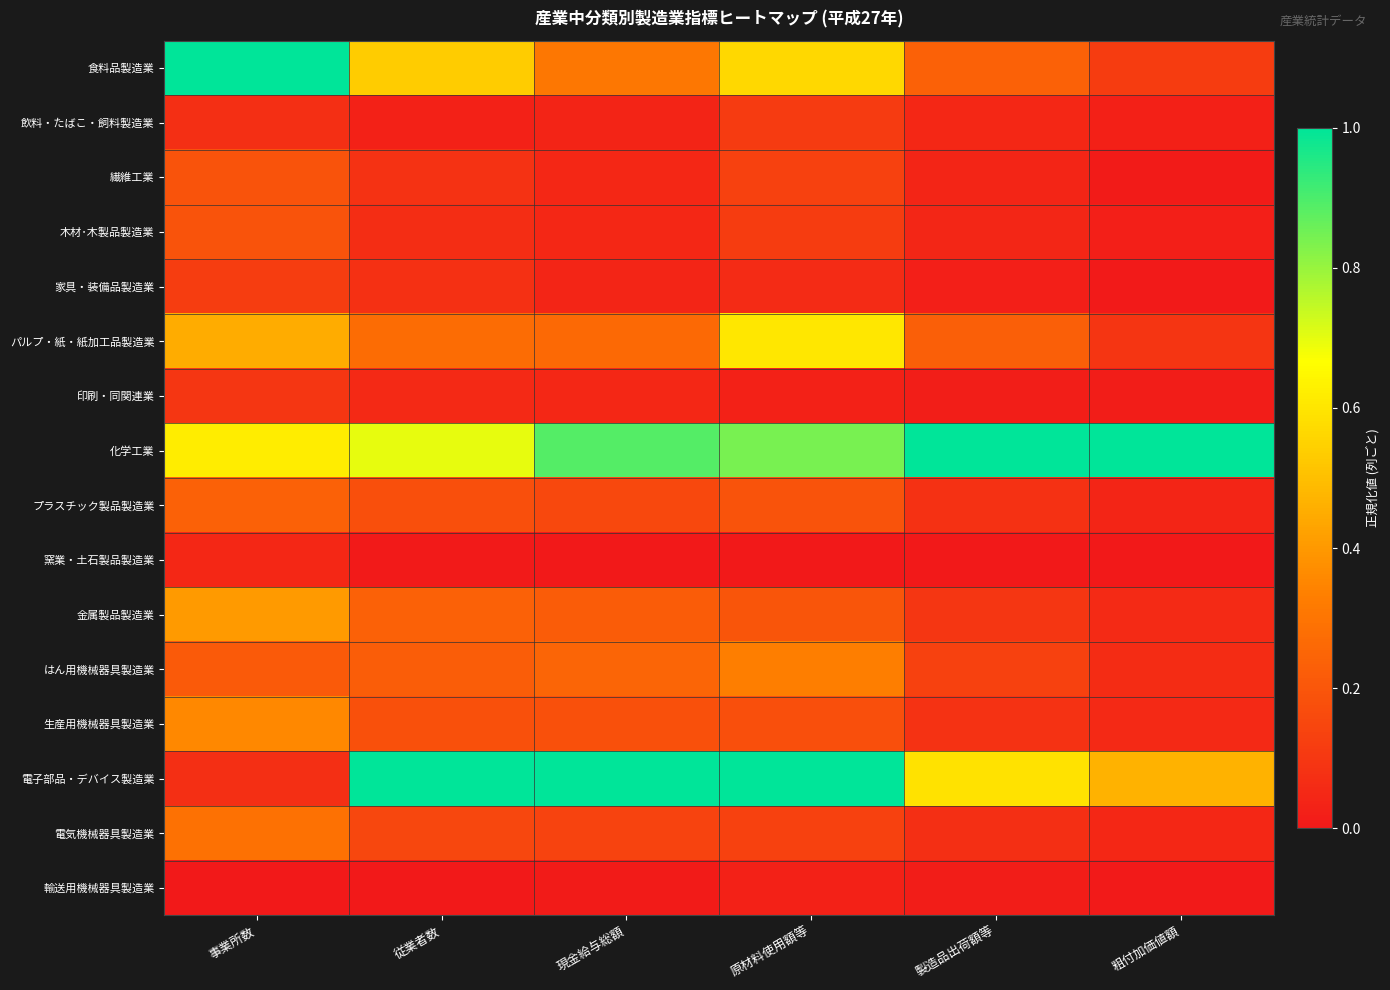

Reading left to right, extract all data points from this chart.

食料品製造業: 事業所数=1.0	従業者数=0.5	現金給与総額=0.3	原材料使用額等=0.6	製造品出荷額等=0.2	粗付加価値額=0.1
飲料・たばこ・飼料製造業: 事業所数=0.1	従業者数=0.0	現金給与総額=0.0	原材料使用額等=0.1	製造品出荷額等=0.0	粗付加価値額=0.0
繊維工業: 事業所数=0.2	従業者数=0.1	現金給与総額=0.0	原材料使用額等=0.1	製造品出荷額等=0.0	粗付加価値額=0.0
木材･木製品製造業: 事業所数=0.2	従業者数=0.1	現金給与総額=0.0	原材料使用額等=0.1	製造品出荷額等=0.0	粗付加価値額=0.0
家具・装備品製造業: 事業所数=0.1	従業者数=0.1	現金給与総額=0.0	原材料使用額等=0.1	製造品出荷額等=0.0	粗付加価値額=0.0
パルプ・紙・紙加工品製造業: 事業所数=0.5	従業者数=0.3	現金給与総額=0.3	原材料使用額等=0.6	製造品出荷額等=0.2	粗付加価値額=0.1
印刷・同関連業: 事業所数=0.1	従業者数=0.1	現金給与総額=0.0	原材料使用額等=0.0	製造品出荷額等=0.0	粗付加価値額=0.0
化学工業: 事業所数=0.6	従業者数=0.7	現金給与総額=0.9	原材料使用額等=0.8	製造品出荷額等=1.0	粗付加価値額=1.0
プラスチック製品製造業: 事業所数=0.2	従業者数=0.2	現金給与総額=0.2	原材料使用額等=0.2	製造品出荷額等=0.1	粗付加価値額=0.0
窯業・土石製品製造業: 事業所数=0.0	従業者数=0.0	現金給与総額=0.0	原材料使用額等=0.0	製造品出荷額等=0.0	粗付加価値額=0.0
金属製品製造業: 事業所数=0.4	従業者数=0.2	現金給与総額=0.2	原材料使用額等=0.2	製造品出荷額等=0.1	粗付加価値額=0.1
はん用機械器具製造業: 事業所数=0.2	従業者数=0.2	現金給与総額=0.2	原材料使用額等=0.3	製造品出荷額等=0.1	粗付加価値額=0.1
生産用機械器具製造業: 事業所数=0.4	従業者数=0.2	現金給与総額=0.2	原材料使用額等=0.2	製造品出荷額等=0.1	粗付加価値額=0.1
電子部品・デバイス製造業: 事業所数=0.1	従業者数=1.0	現金給与総額=1.0	原材料使用額等=1.0	製造品出荷額等=0.6	粗付加価値額=0.5
電気機械器具製造業: 事業所数=0.3	従業者数=0.1	現金給与総額=0.1	原材料使用額等=0.1	製造品出荷額等=0.1	粗付加価値額=0.0
輸送用機械器具製造業: 事業所数=0.0	従業者数=0.0	現金給与総額=0.0	原材料使用額等=0.0	製造品出荷額等=0.0	粗付加価値額=0.0